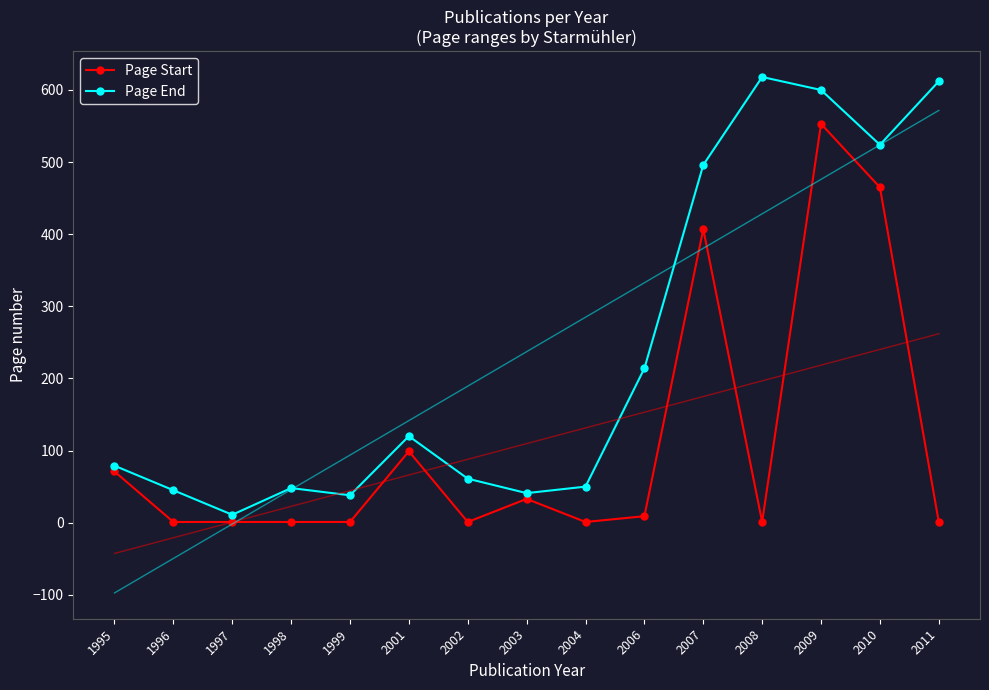

List the series in order of their overall mean, highest first.

Page End, Page Start